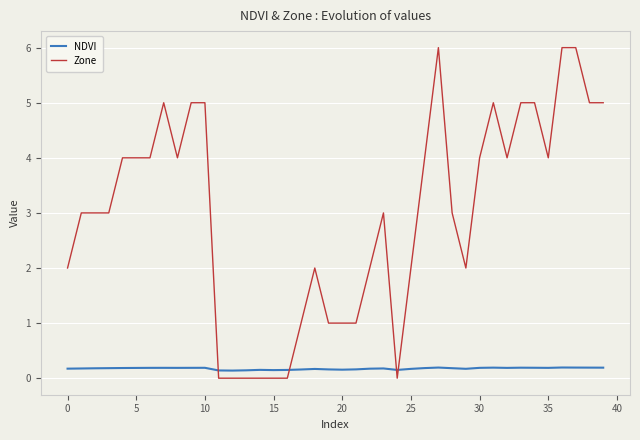

List the series in order of their peak value, highest first.

Zone, NDVI